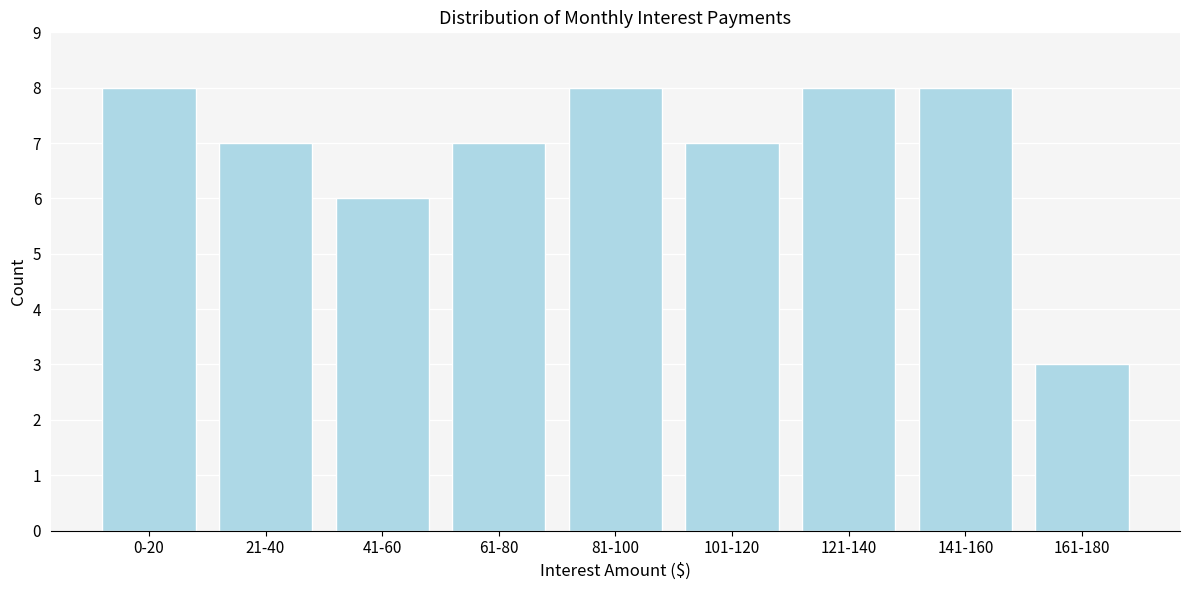

Reading left to right, transcribe all the data shown in this chart.

0-20=8	21-40=7	41-60=6	61-80=7	81-100=8	101-120=7	121-140=8	141-160=8	161-180=3